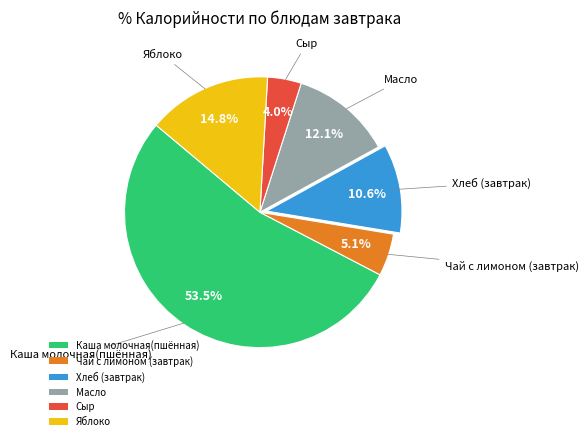

Is Сыр the majority of the pie?

No